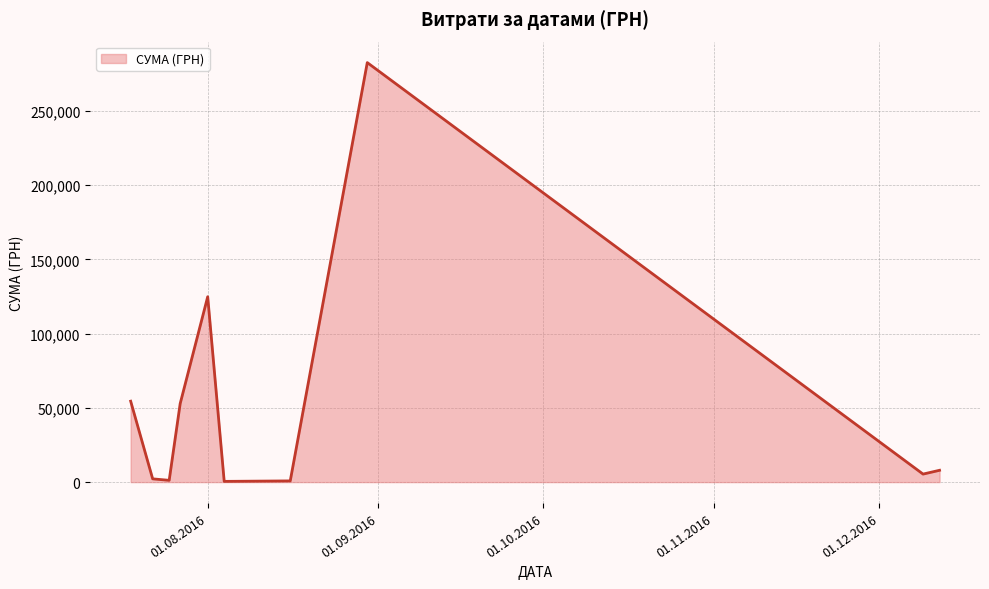

What is the sum of all values?

532745.0